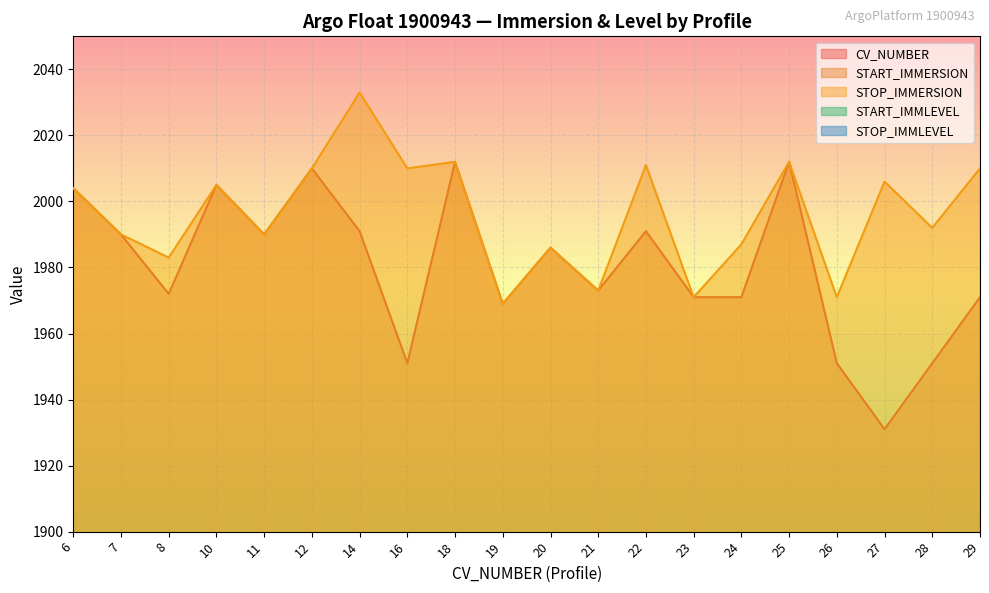

True or false: START_IMMERSION and STOP_IMMLEVEL intersect in this chart.

False